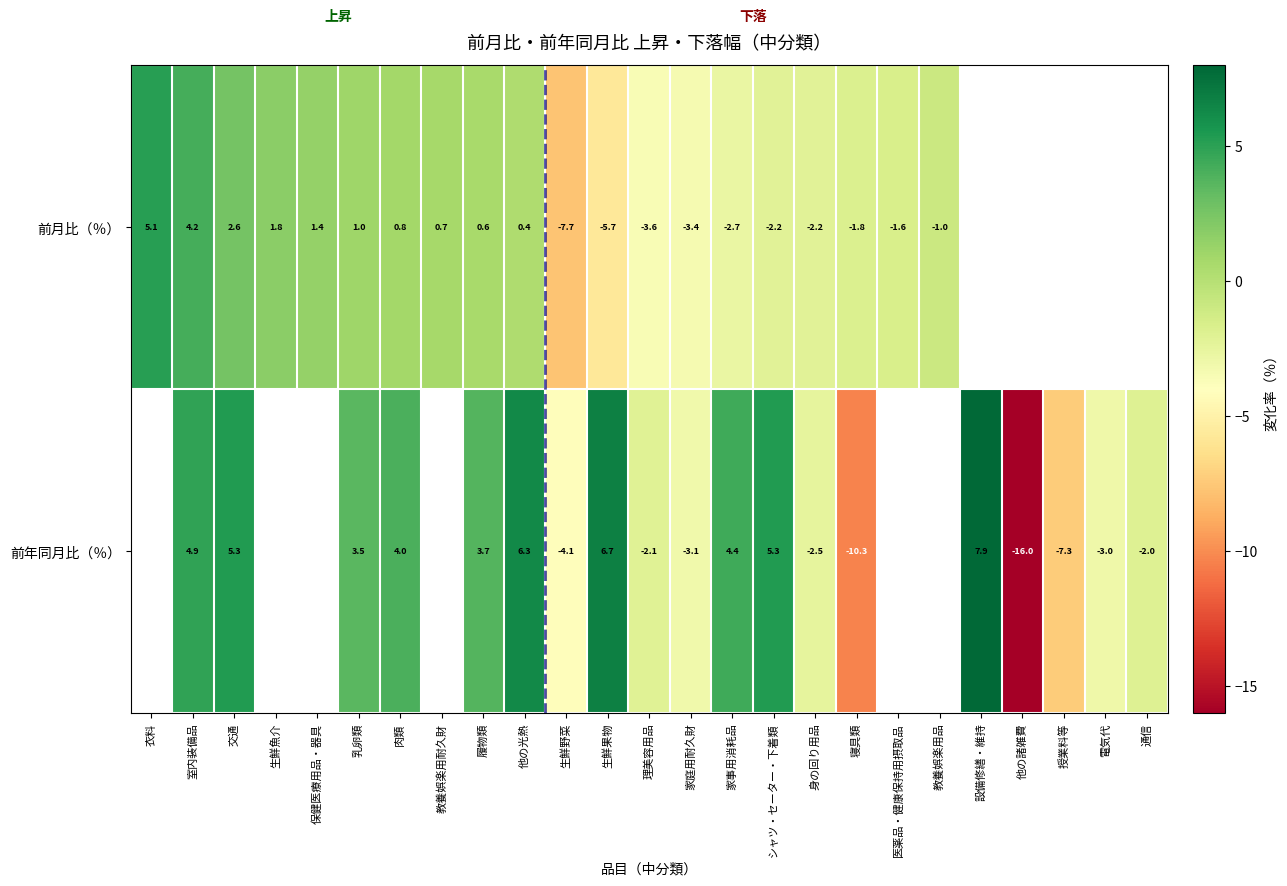

At 寝具類, list the series in order from largest to smallest.

前月比（％）, 前年同月比（％）